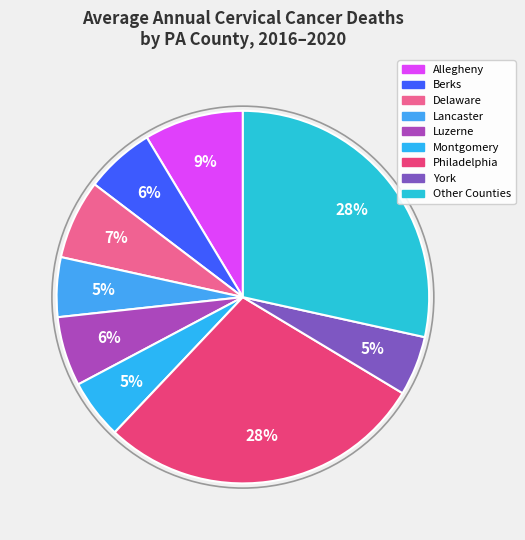

How many segments does this pie chart have?

9